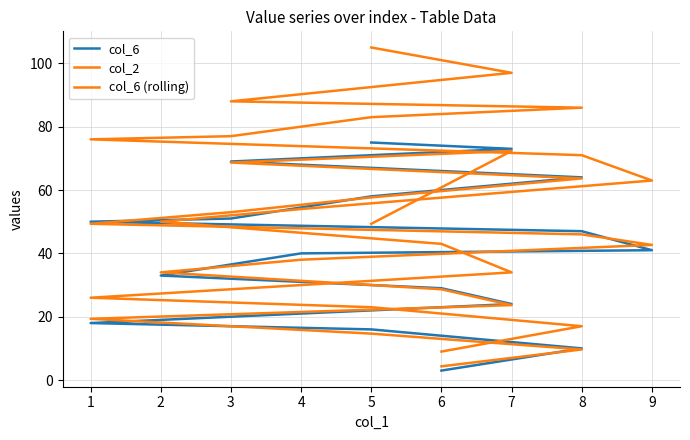

What is the greatest value displayed?

105.0